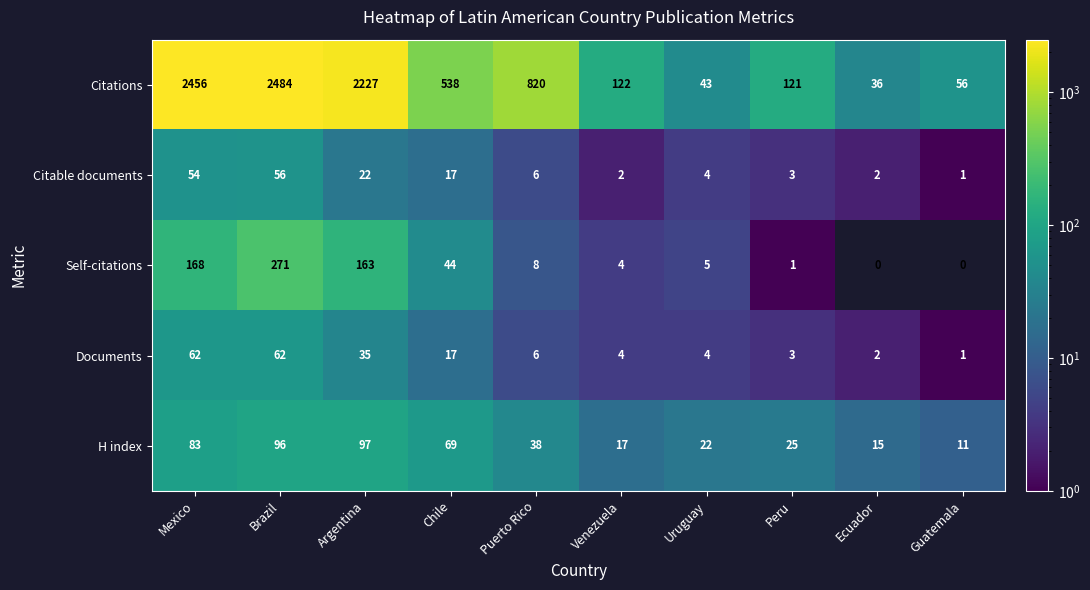

List the series in order of their peak value, lowest first.

Citable documents, Documents, H index, Self-citations, Citations